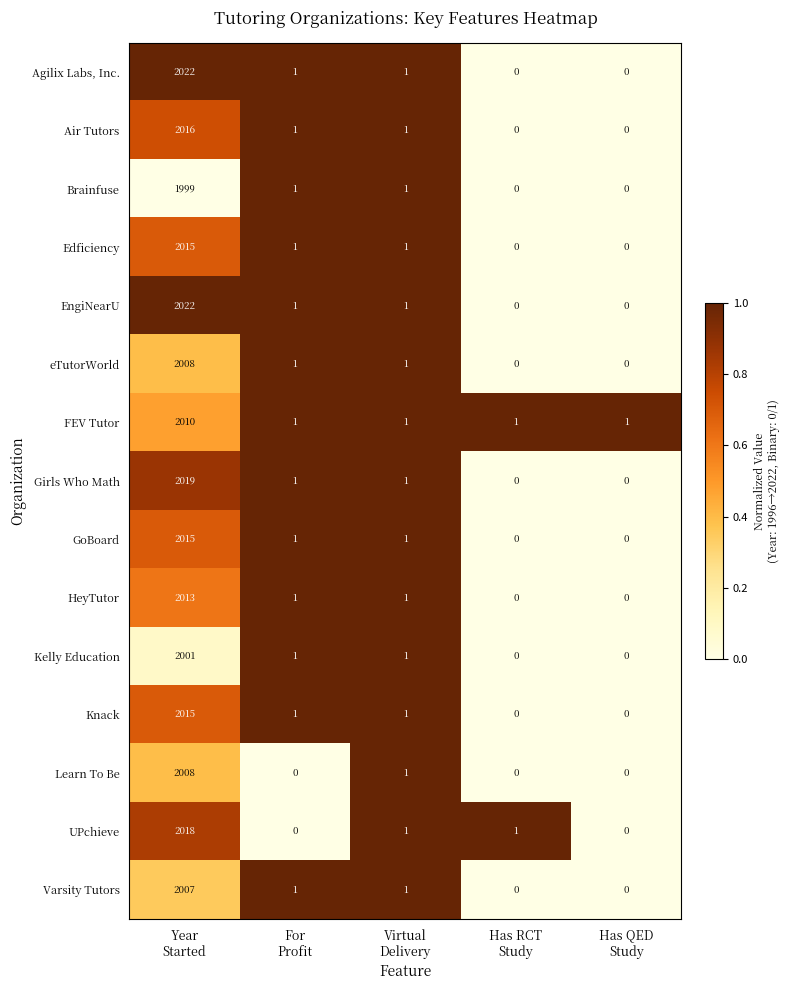

What is the average value of the Agilix Labs, Inc. series?

405